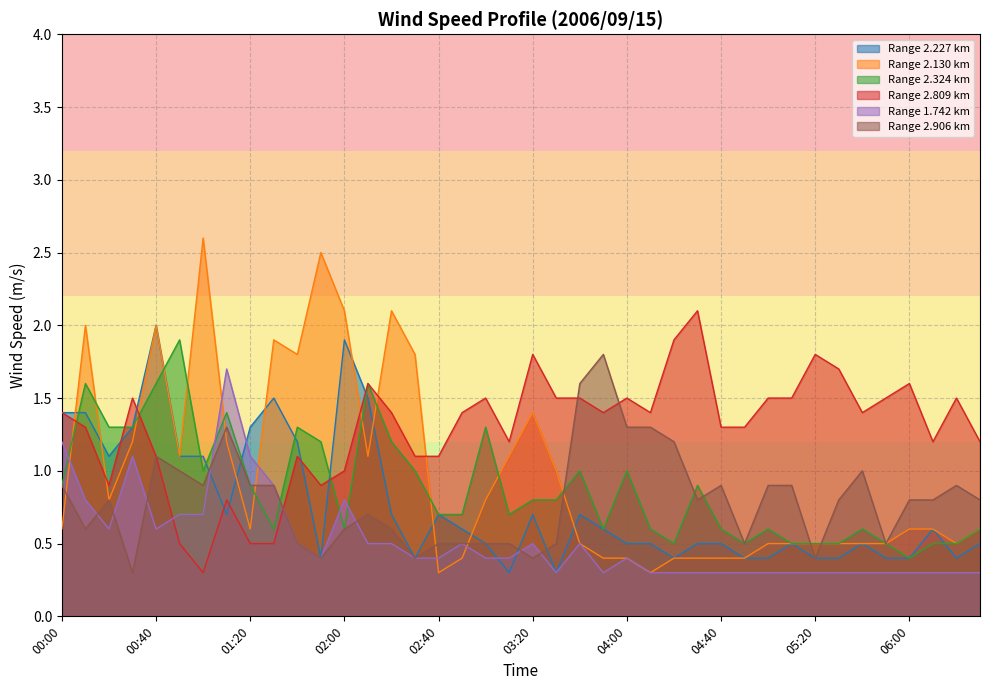

At which category is the sum across all series the highest?

00:40